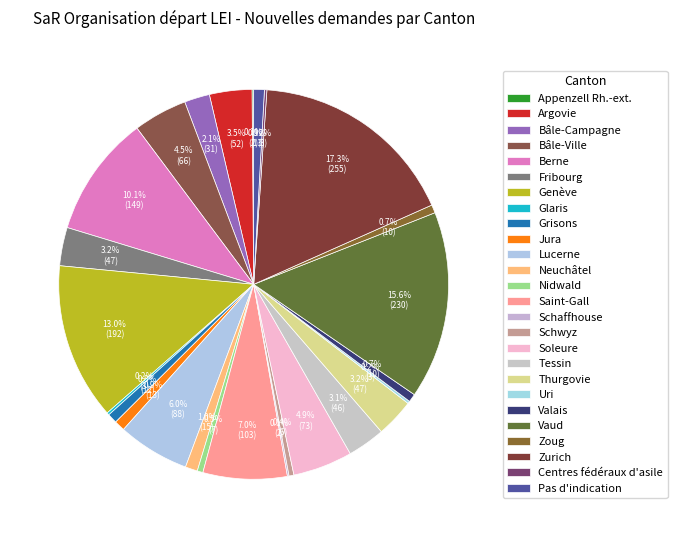

To the nearest percent, what is the combined percentage of Schaffhouse and Thurgovie?

3%